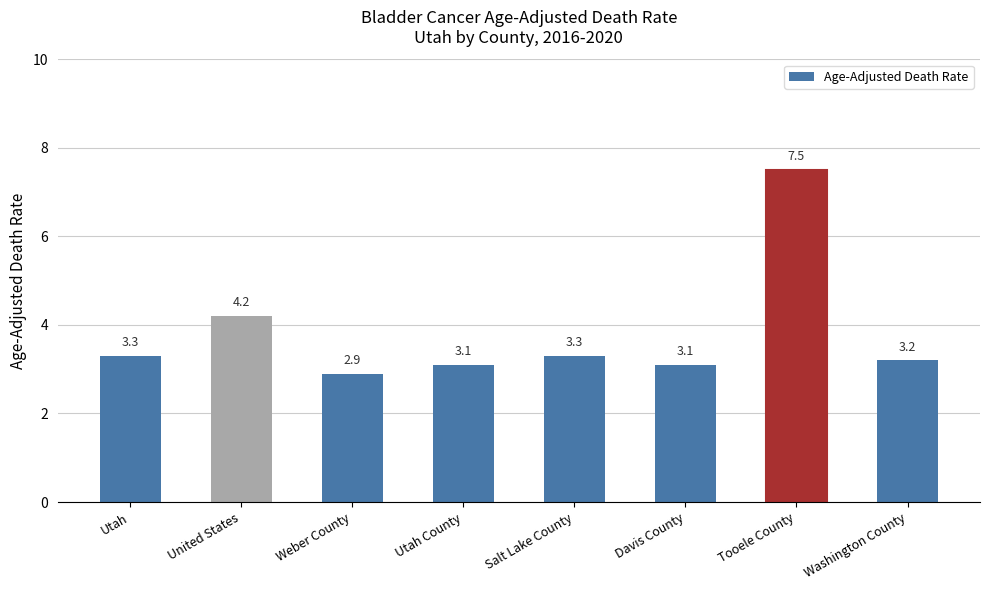

What is the maximum value shown in the chart?

7.5